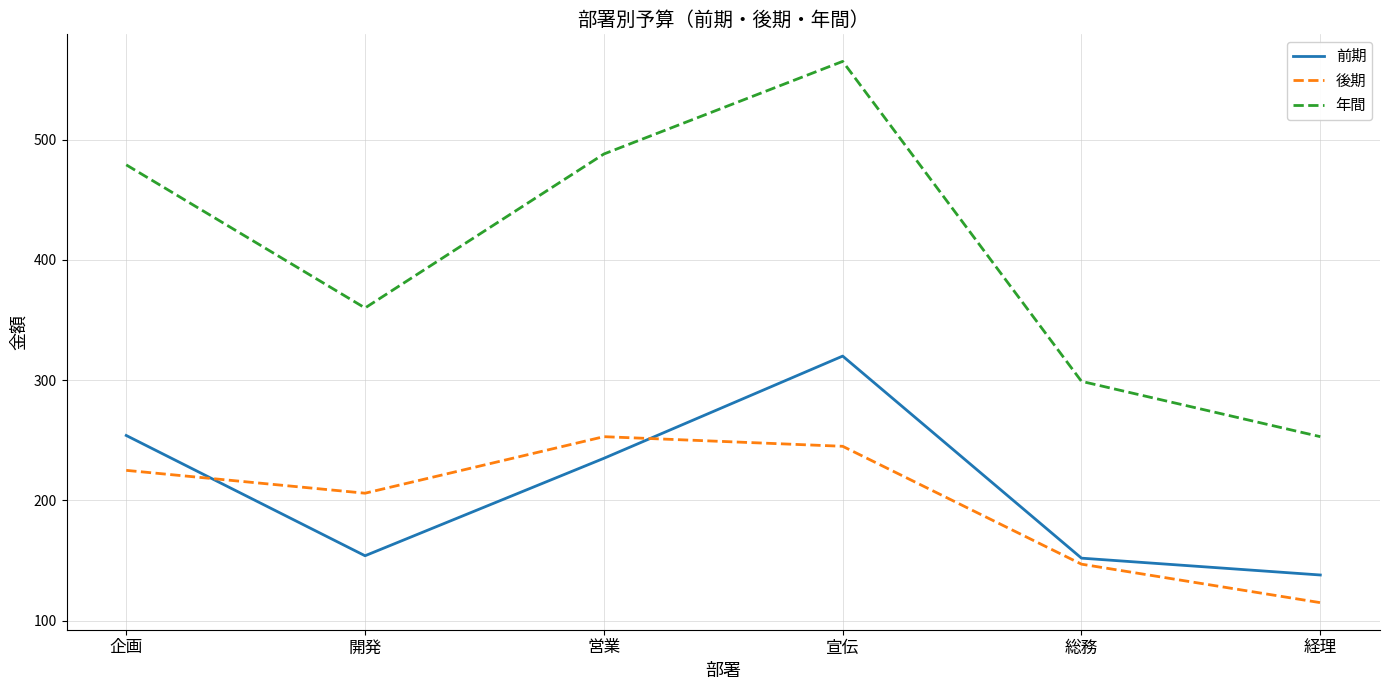

What position from the left is 総務?

5